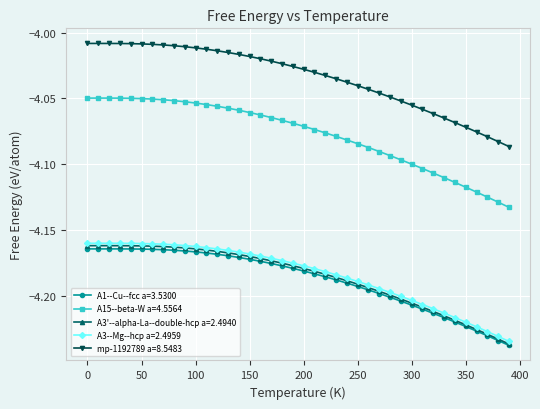

Which series has the largest range (max minus min)?

A15--beta-W a=4.5564